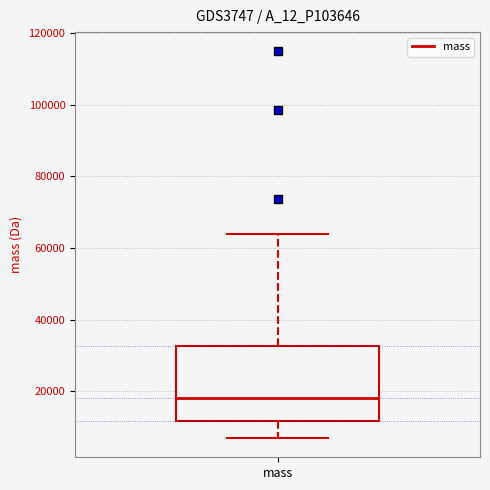

Transcribe this box plot: give where the median line is, the range the box spans, and where the two whiskers end, as read against the y-axis. The values are not printed on the chart, so give them approximately, as read against the axis.

median 18000, box 12000 to 32000, whiskers 6000 to 64000